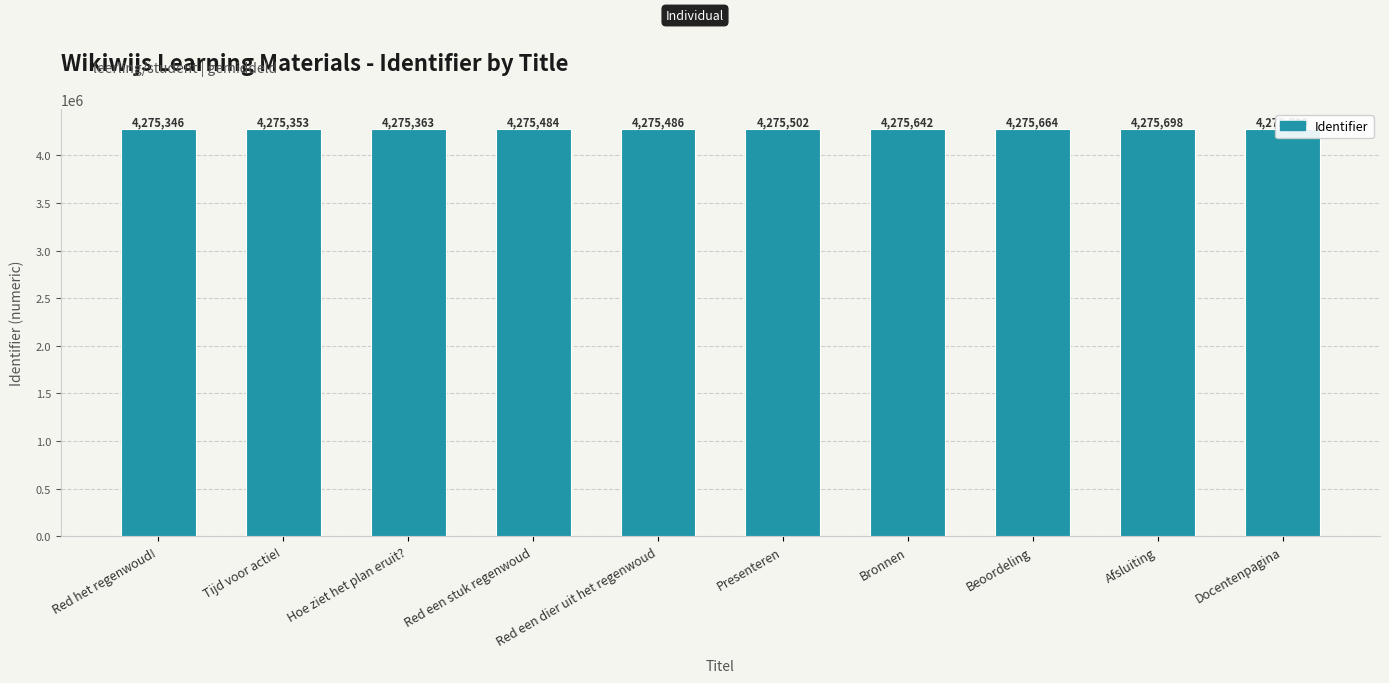

Reading left to right, list all the values displayed in this chart.

4275346	4275353	4275363	4275484	4275486	4275502	4275642	4275664	4275698	4275700